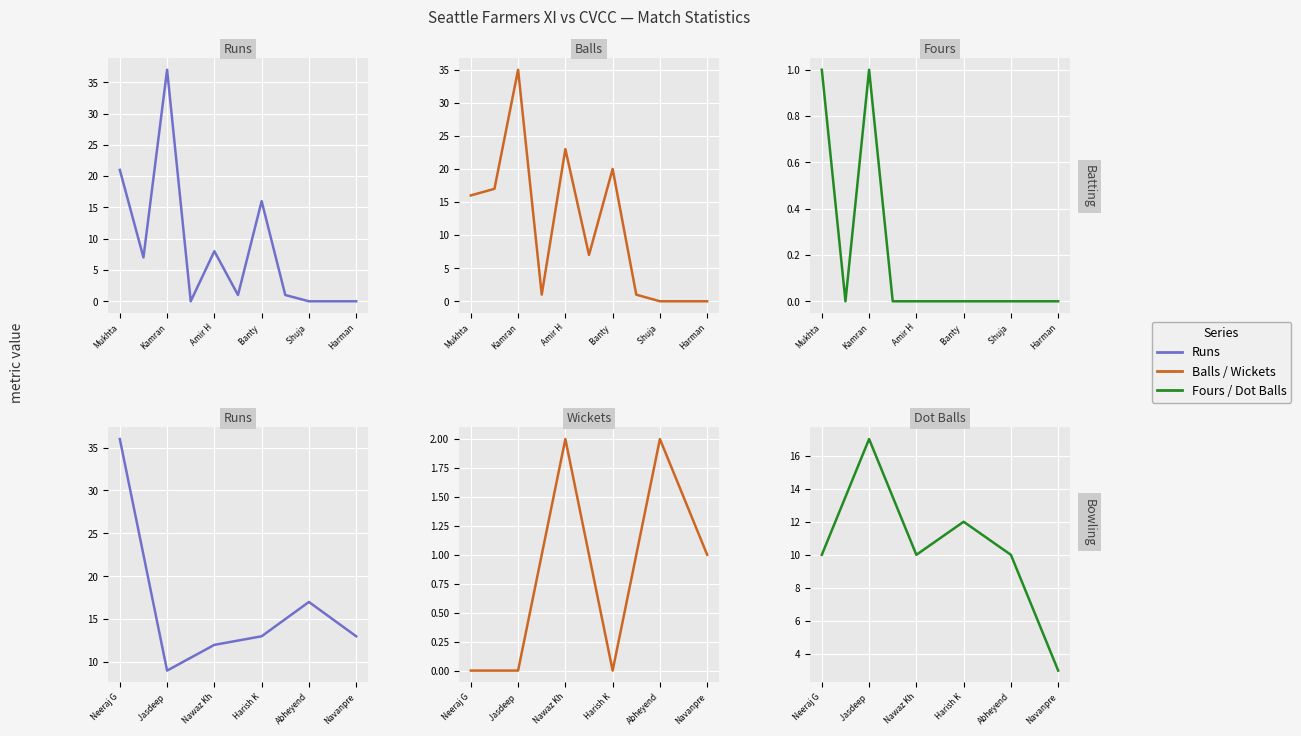

How many lines are shown in the chart?

3